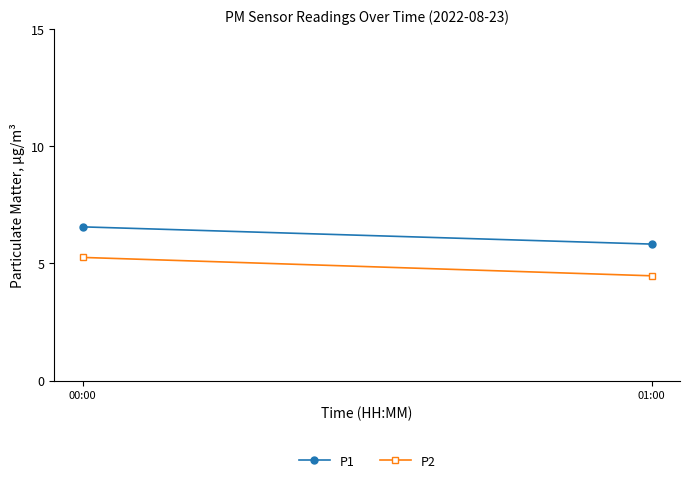

Between 00:00 and 01:00, which series saw the biggest shift?

P2